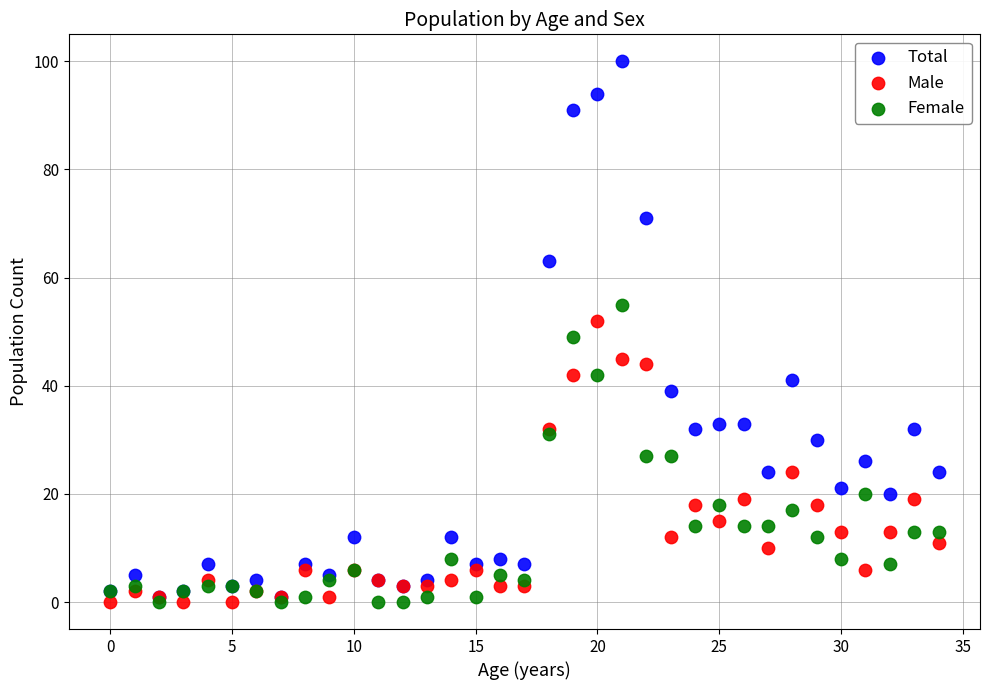

Which series has the largest Y range (max minus min)?

Total